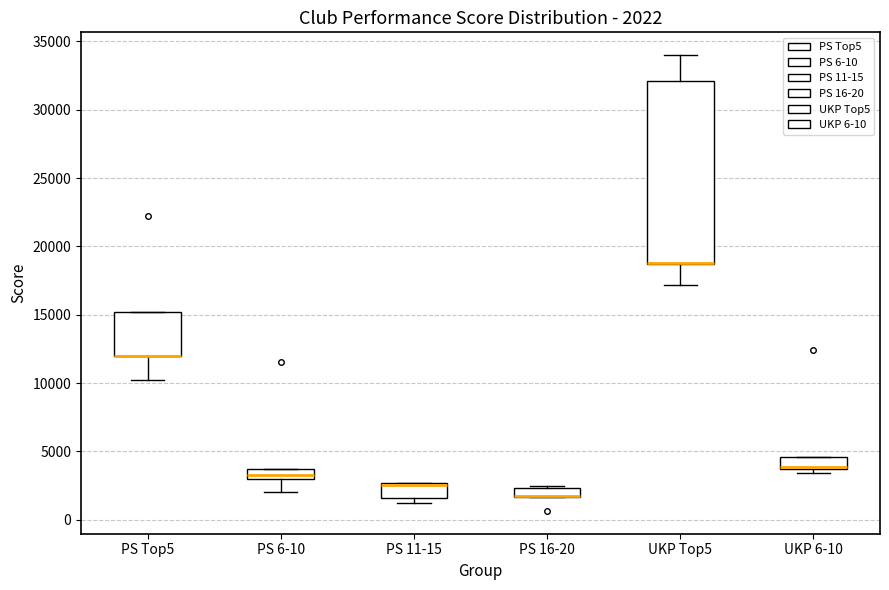

Comparing the boxes themselves (not the whiskers), which one is the tallest?

UKP Top5